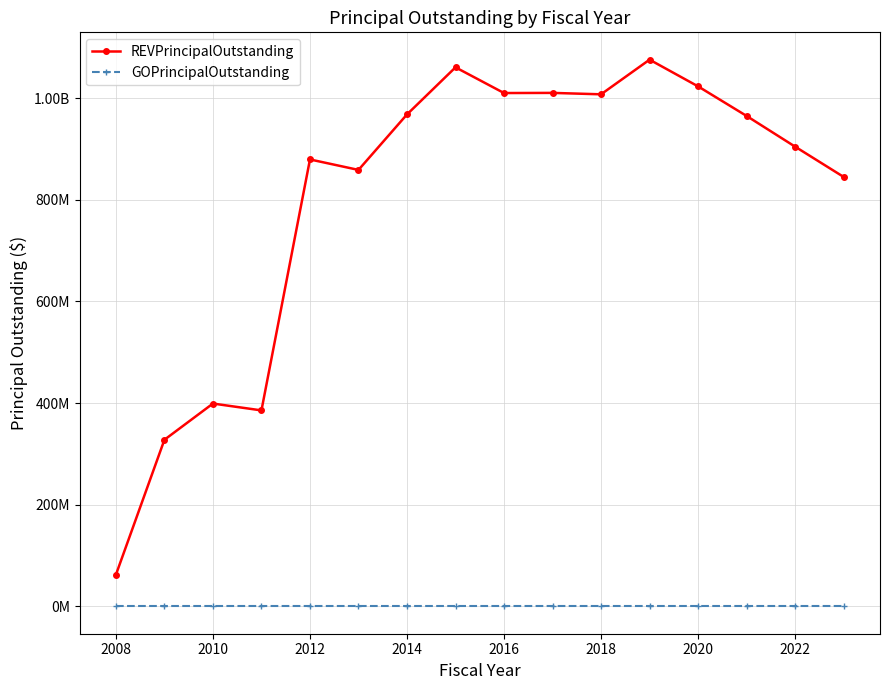

True or false: REVPrincipalOutstanding and GOPrincipalOutstanding cross at least once.

False